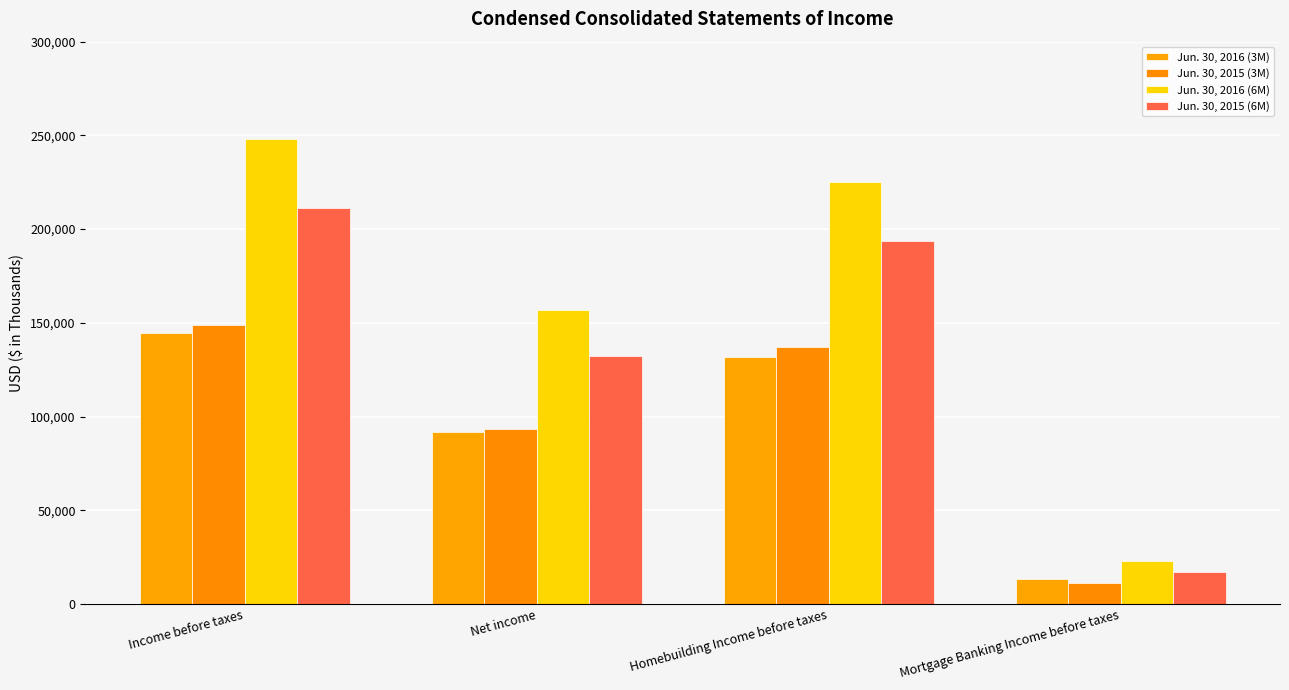

What are all the series names shown in the legend?

Jun. 30, 2016 (3M), Jun. 30, 2015 (3M), Jun. 30, 2016 (6M), Jun. 30, 2015 (6M)